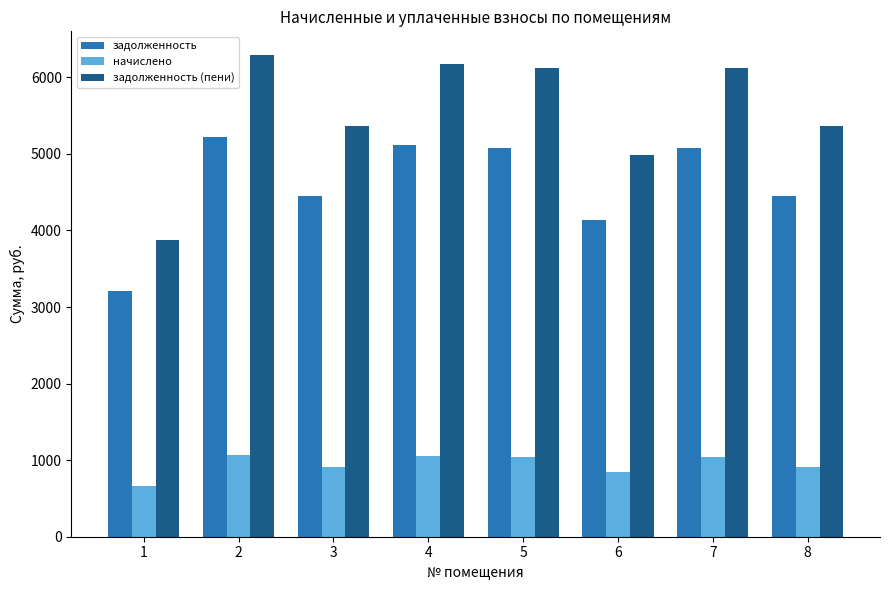

What is the greatest value displayed?

6286.6